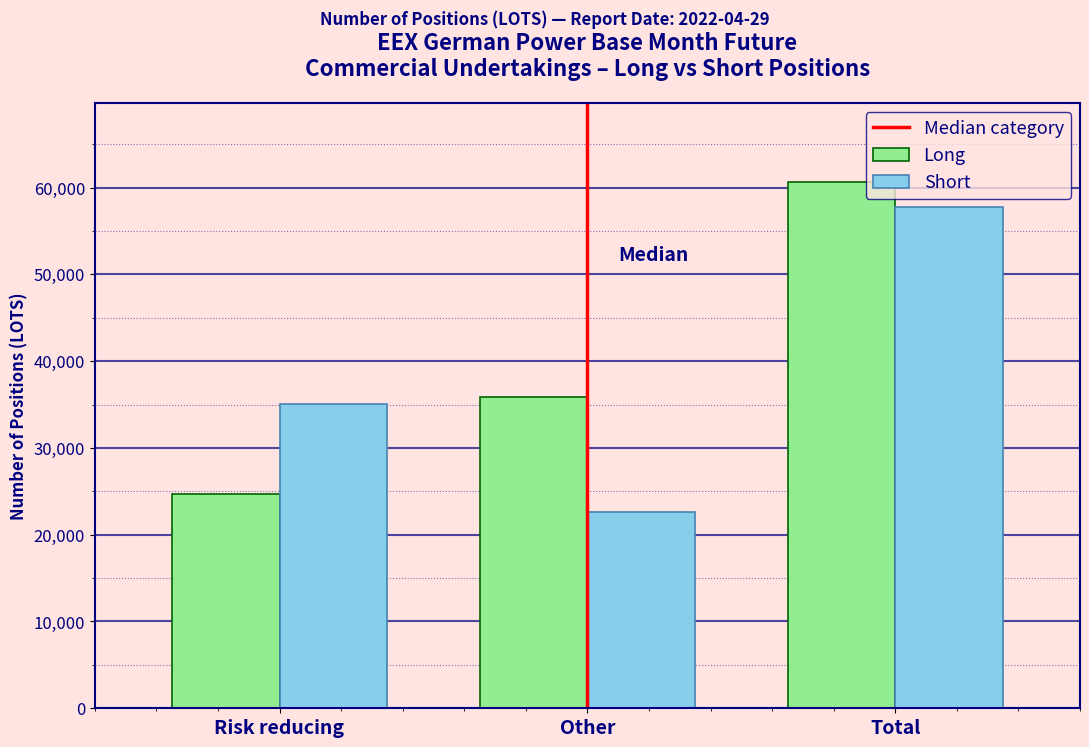

What is the average value of the Long series?

40402.7